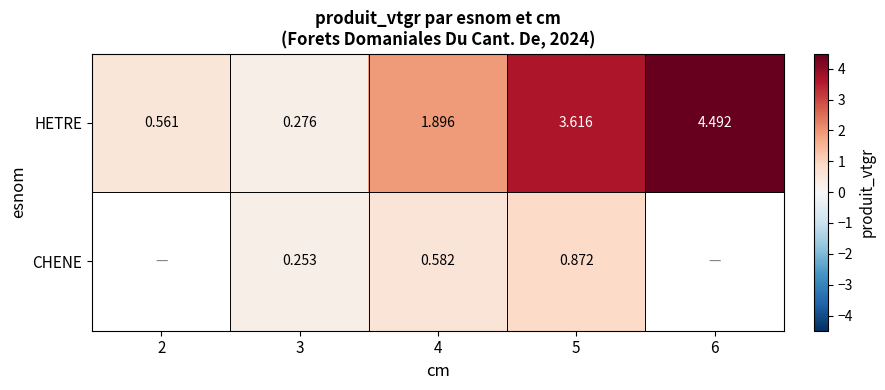

What is the minimum value shown in the chart?

0.3